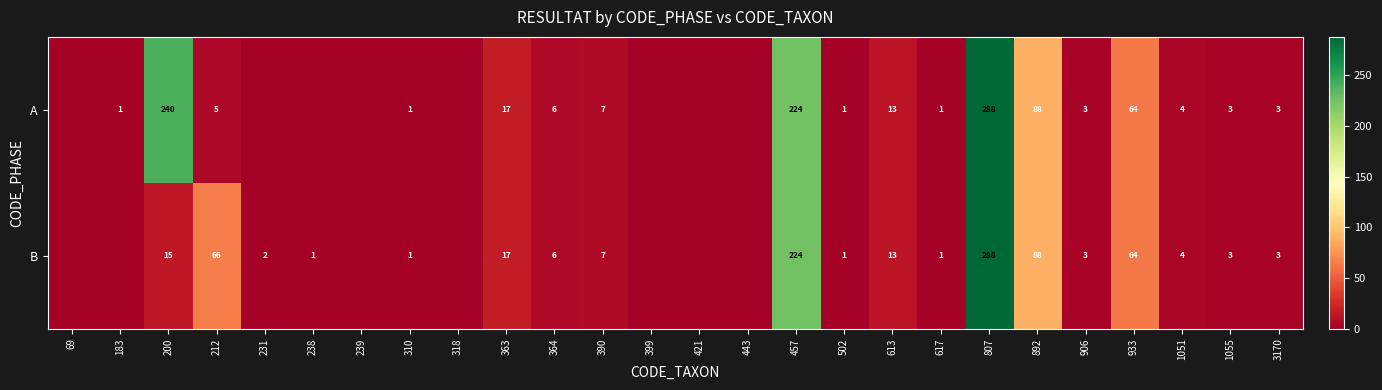

The value of A at 1055 is 4. True or false?

False